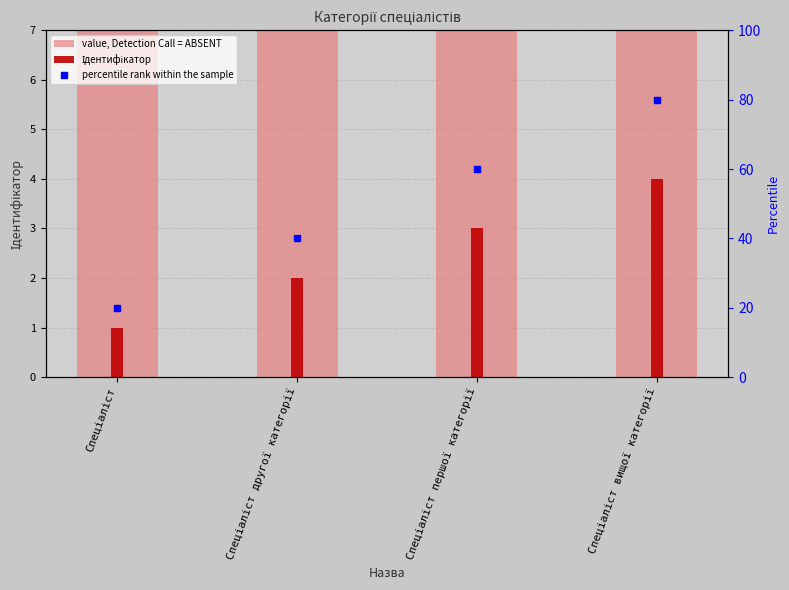

Is the value of value, Detection Call = ABSENT at Спеціаліст вищої категорії greater than the value of Ідентифікатор at Спеціаліст другої категорії?

Yes